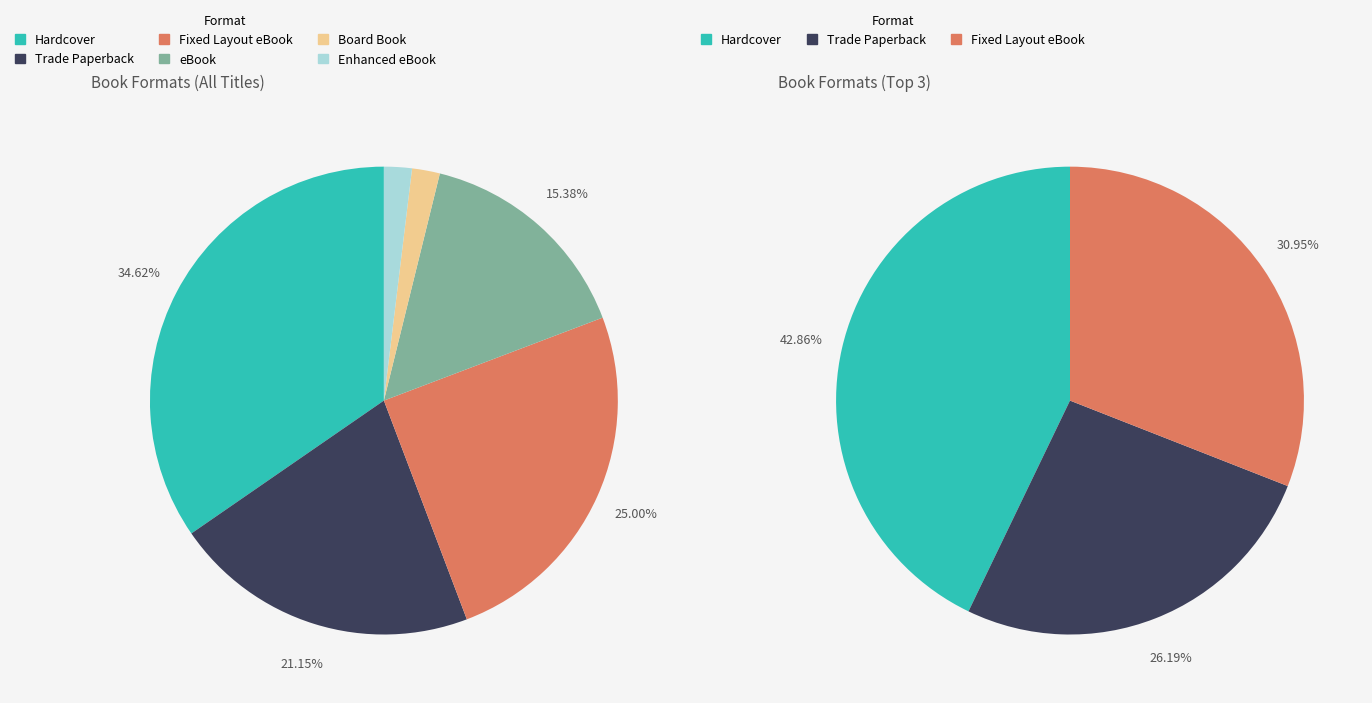

What percentage do Enhanced eBook and Hardcover together represent?

36.5%